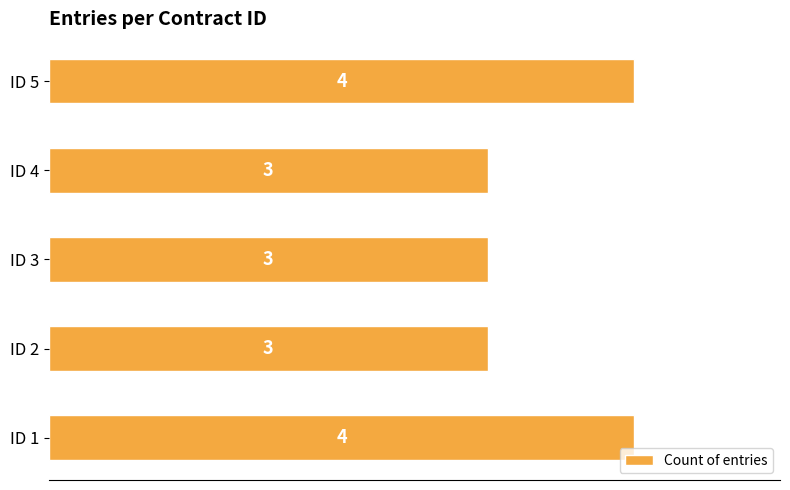

What is the minimum value shown in the chart?

3